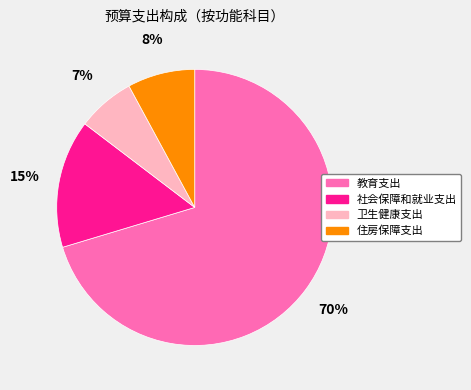

Combined, do 住房保障支出 and 教育支出 account for over 50%?

Yes